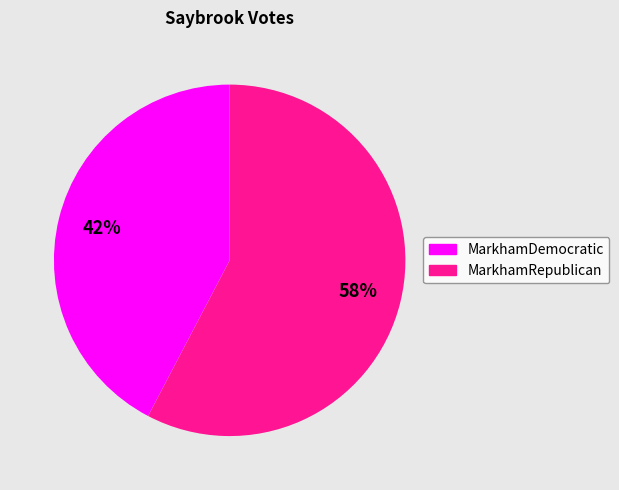

Count the number of slices in the pie.

2